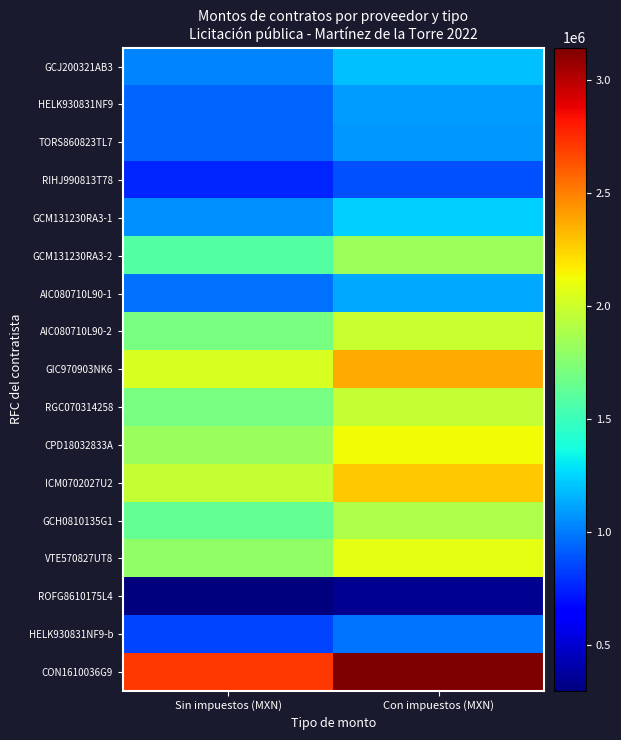

At which category is the sum across all series the highest?

Con impuestos (MXN)